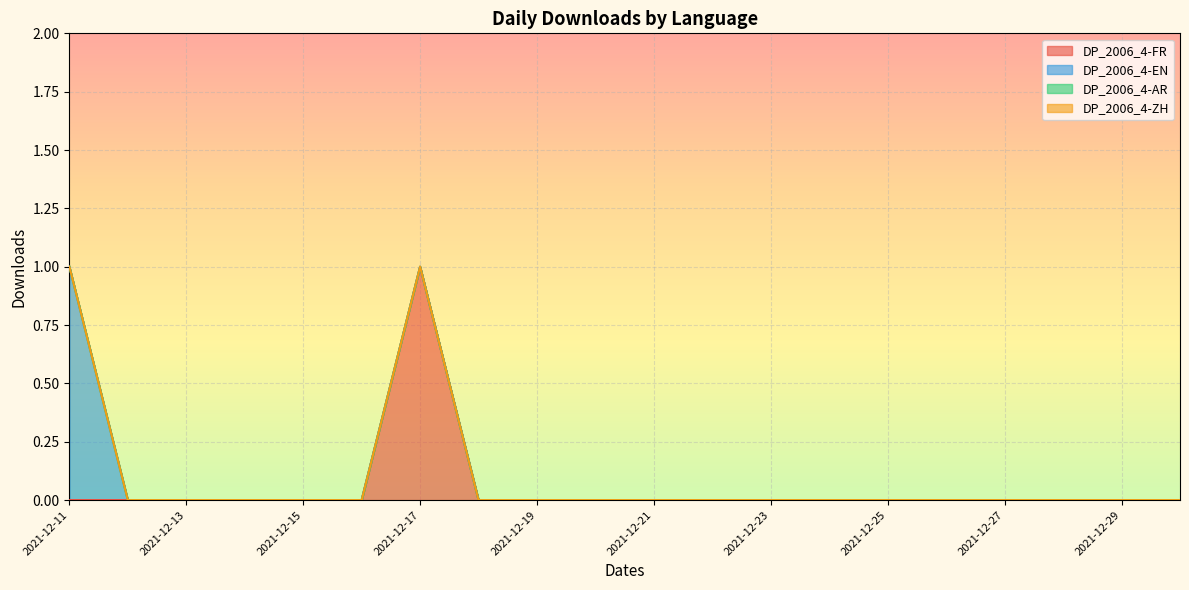

Rank the series by their maximum value, from highest to lowest.

DP_2006_4-FR, DP_2006_4-EN, DP_2006_4-AR, DP_2006_4-ZH